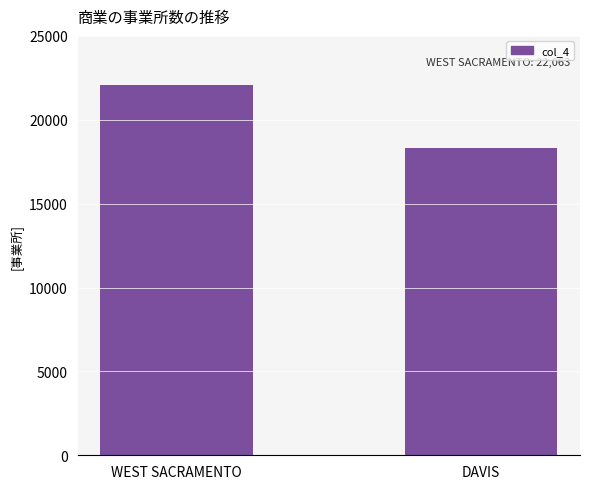

Is it true that the value at DAVIS is 28138?

False